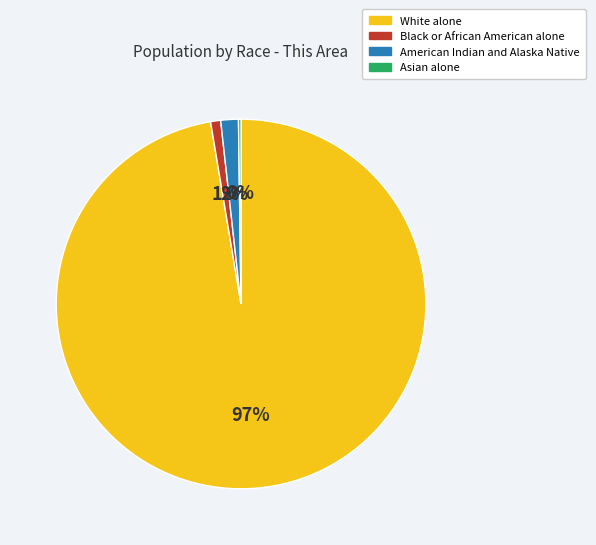

Is there any slice that represents more than half of the pie?

Yes